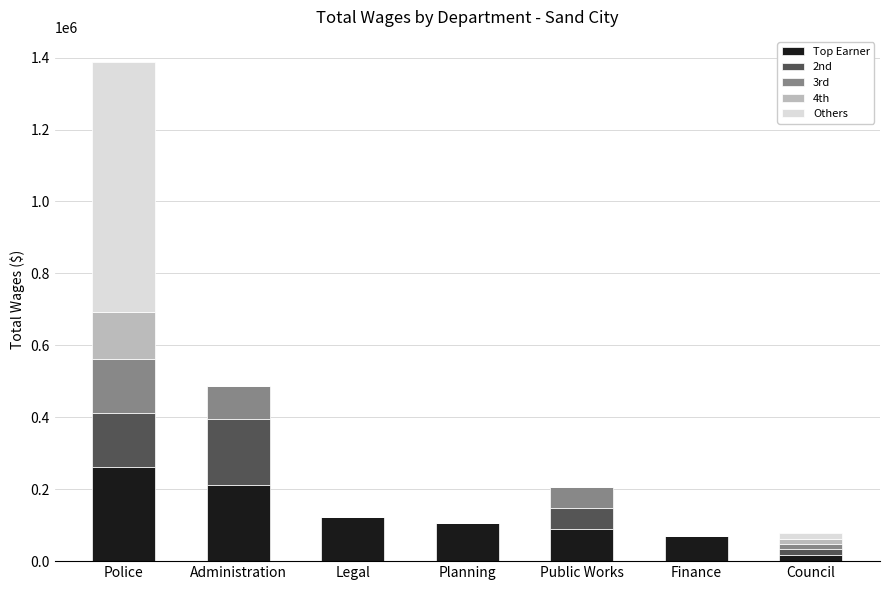

The value of Top Earner at Administration is 352607. True or false?

False